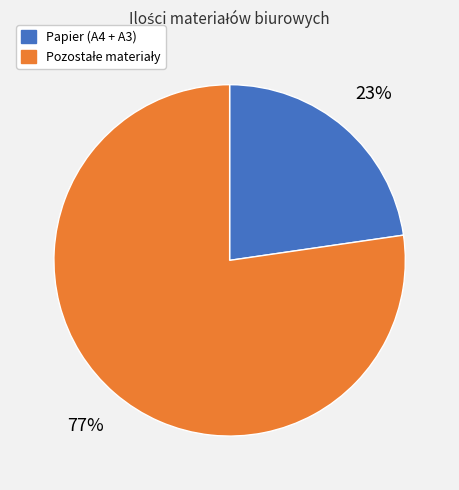

Does any single category account for the majority?

Yes